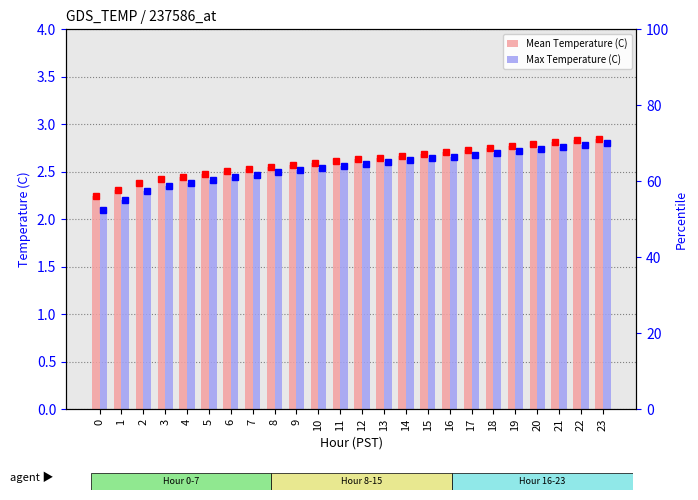

Reading left to right, transcribe all the data shown in this chart.

Mean Temperature (C): 0=2.2	1=2.3	2=2.4	3=2.4	4=2.5	5=2.5	6=2.5	7=2.5	8=2.5	9=2.6	10=2.6	11=2.6	12=2.6	13=2.6	14=2.7	15=2.7	16=2.7	17=2.7	18=2.8	19=2.8	20=2.8	21=2.8	22=2.8	23=2.9
Max Temperature (C): 0=2.1	1=2.2	2=2.3	3=2.4	4=2.4	5=2.4	6=2.4	7=2.5	8=2.5	9=2.5	10=2.5	11=2.6	12=2.6	13=2.6	14=2.6	15=2.6	16=2.7	17=2.7	18=2.7	19=2.7	20=2.7	21=2.8	22=2.8	23=2.8